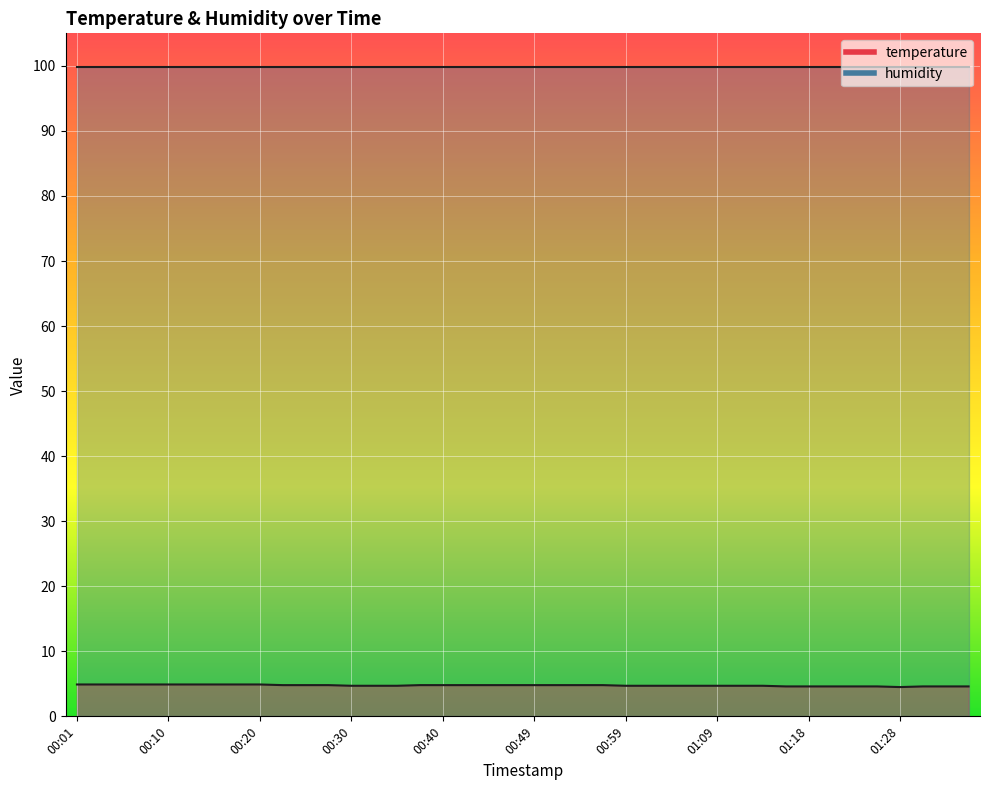

What is the label of the 18th point from the right?

00:54